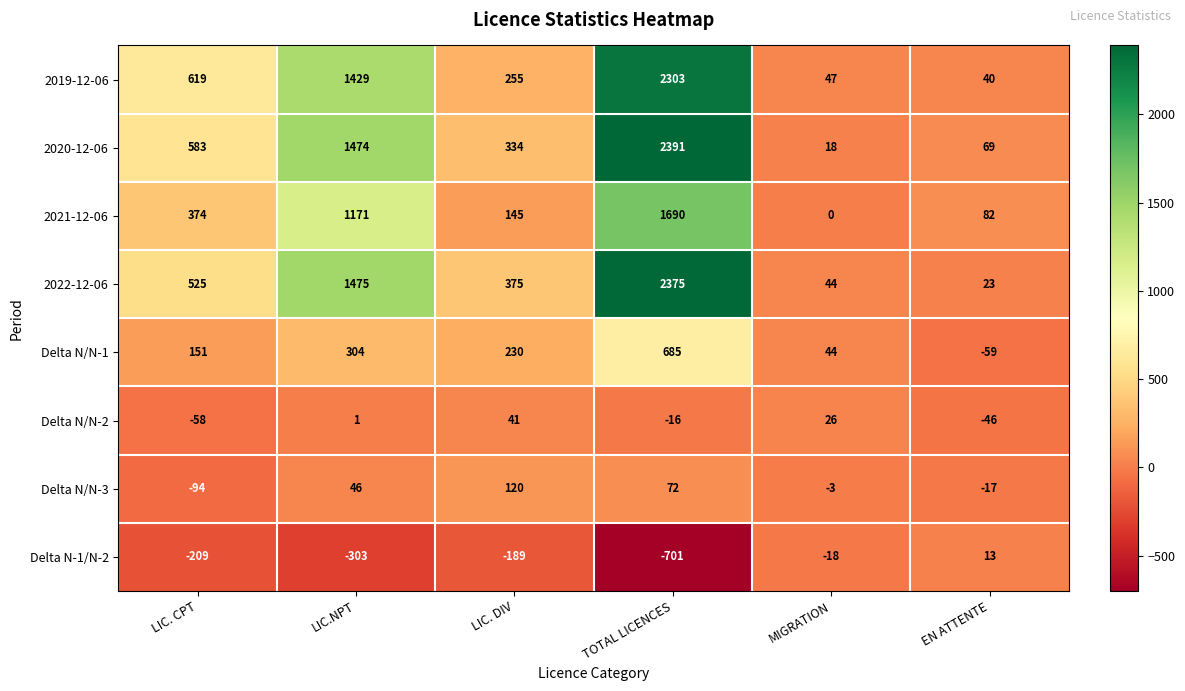

What is the spread (max minus min) of values at EN ATTENTE?

141